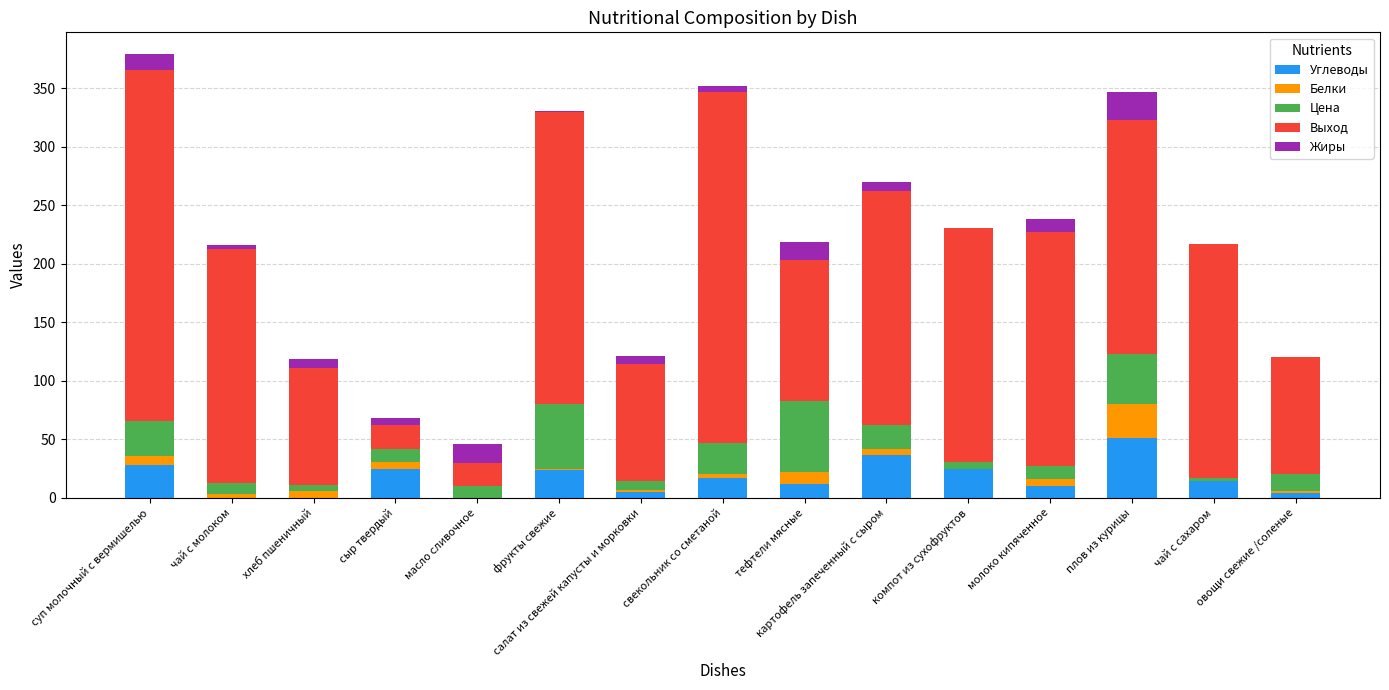

What is the maximum value for Углеводы?

51